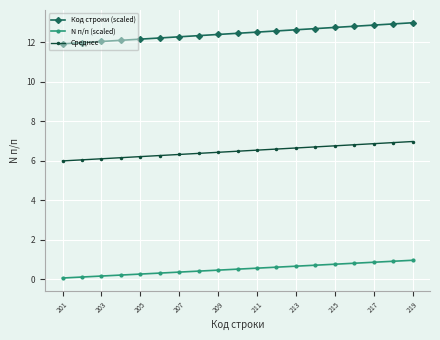

List the series in order of their peak value, lowest first.

N п/п (scaled), Среднее, Код строки (scaled)